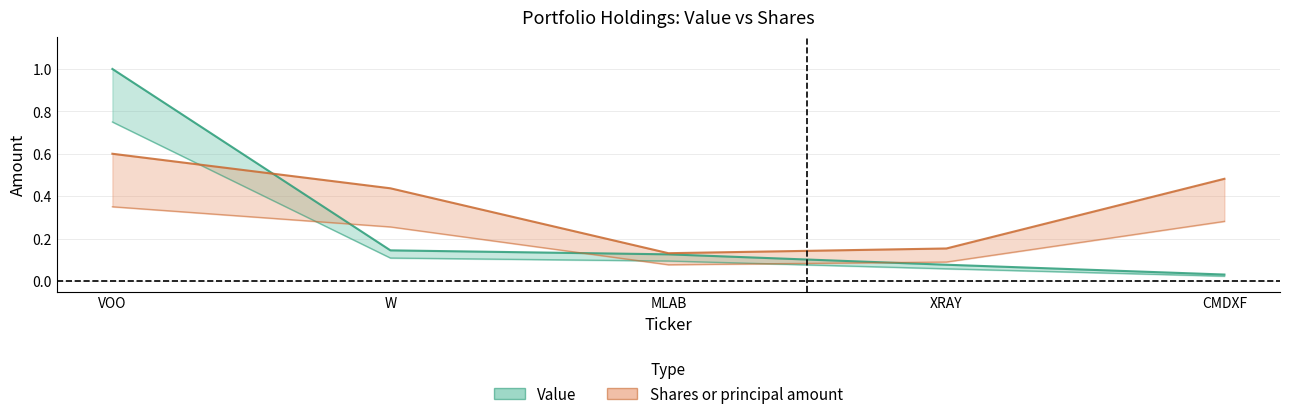

Rank the series by their maximum value, from highest to lowest.

Value, Shares or principal amount